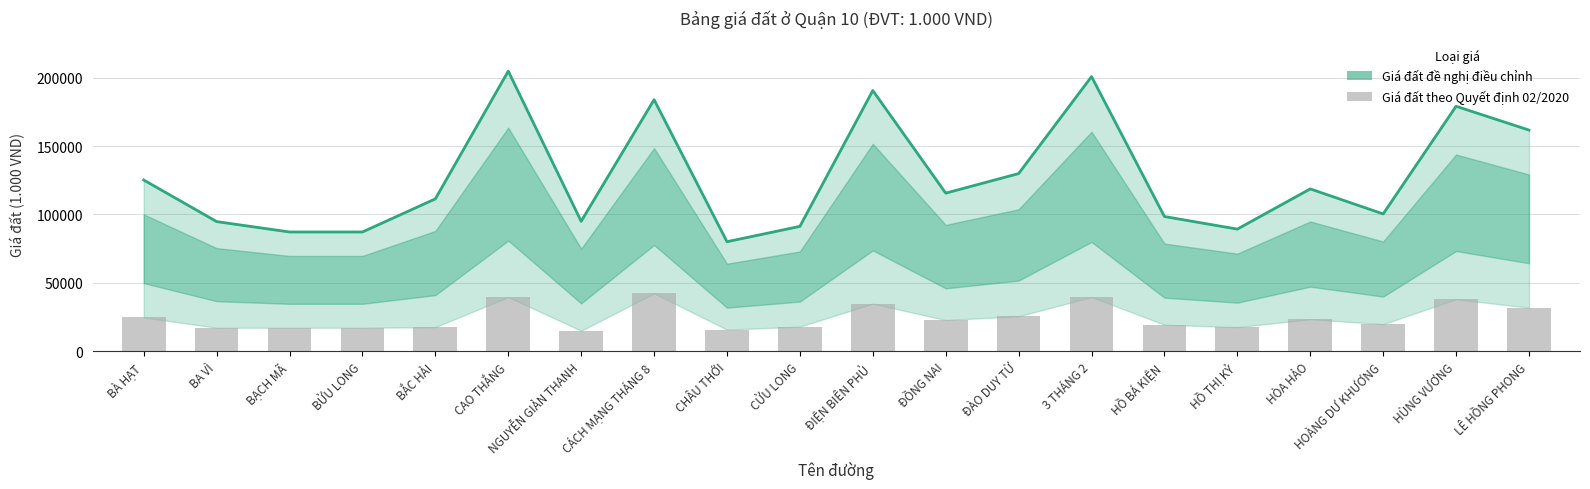

Between NGUYỄN GIẢN THANH and BẮC HẢI, which is larger?

BẮC HẢI